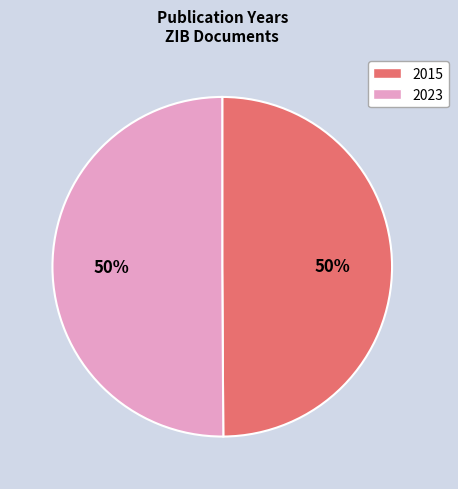

To the nearest percent, what is the average slice percentage?

50%